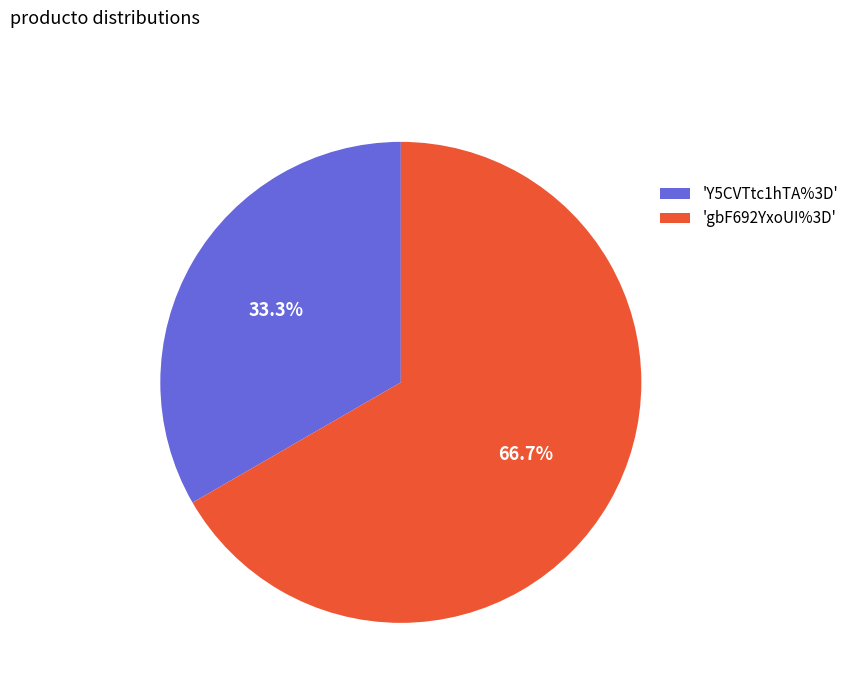

Do 'Y5CVTtc1hTA%3D' and 'gbF692YxoUI%3D' together represent more than half of the pie?

Yes